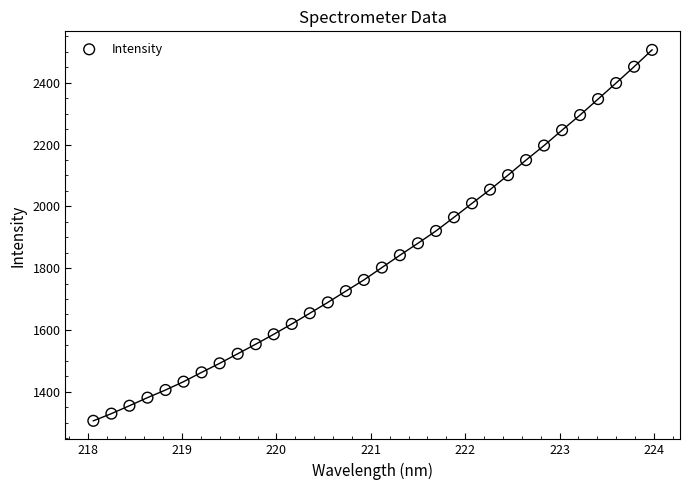

What is the range of X values (max minus min)?

5.9